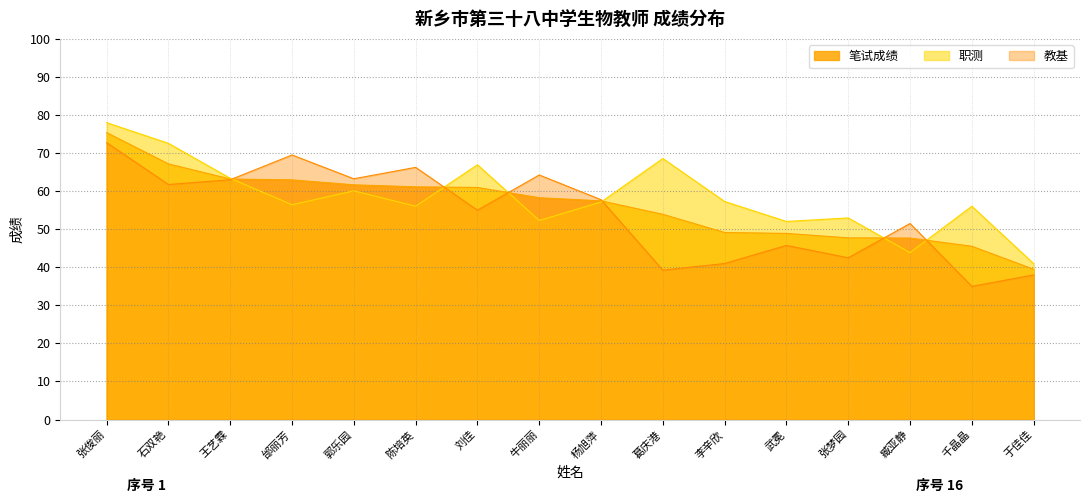

Reading left to right, list all the values displayed in this chart.

职测: 78.0	72.6	63.4	56.4	60.1	56.0	66.9	52.3	57.1	68.6	57.3	52.0	53.0	43.9	56.0	41.0
教基: 72.8	61.8	63.0	69.5	63.2	66.2	55.0	64.2	57.8	39.2	41.0	45.8	42.5	51.5	35.0	38.0
笔试成绩: 75.4	67.2	63.2	63.0	61.7	61.1	61.0	58.3	57.4	53.9	49.1	48.9	47.7	47.7	45.5	39.5